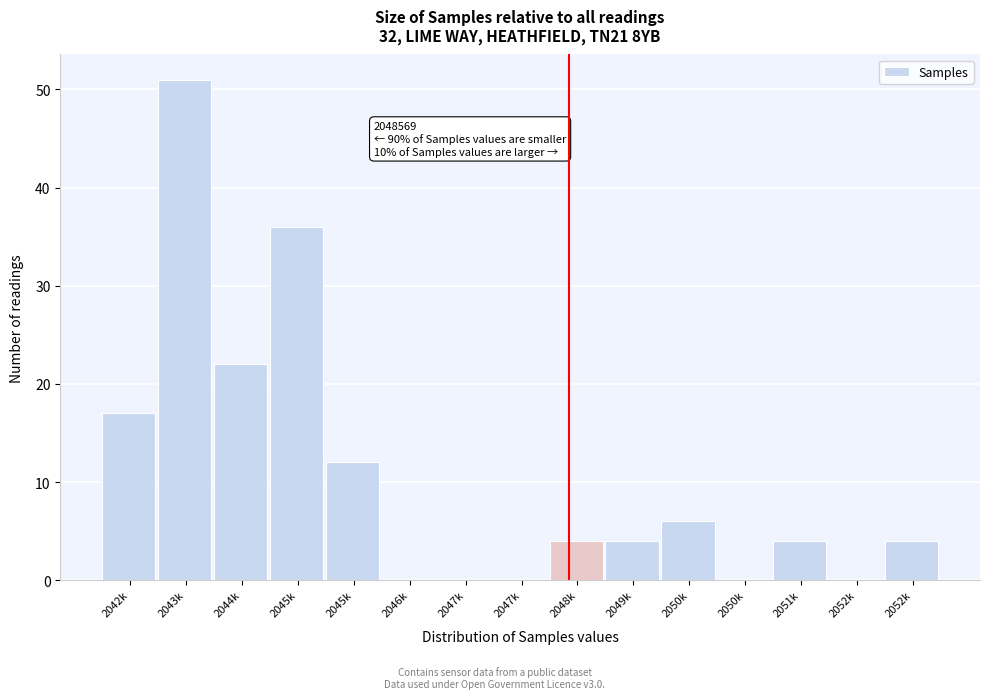

Count the number of categories in the chart.

15